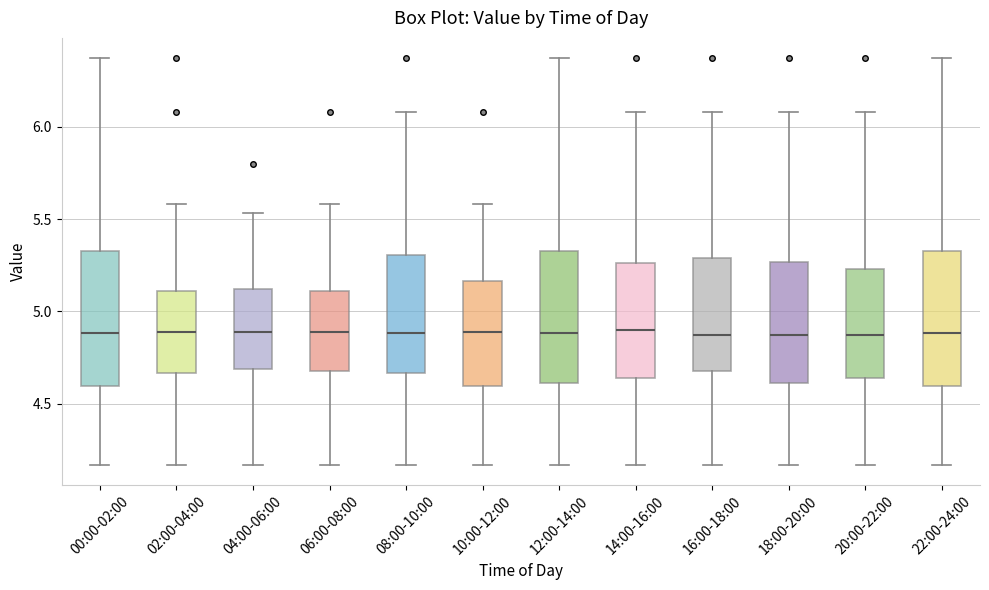

Reading left to right, read every box against the y-axis: the position of its median line, the range the box covers, and the ends of its whiskers. The values are not printed on the chart, so give them approximately, as read against the axis.

00:00-02:00: median 4.90, box 4.60 to 5.35, whiskers 4.15 to 6.35
02:00-04:00: median 4.90, box 4.65 to 5.10, whiskers 4.15 to 5.60
04:00-06:00: median 4.90, box 4.70 to 5.10, whiskers 4.15 to 5.55
06:00-08:00: median 4.90, box 4.70 to 5.10, whiskers 4.15 to 5.60
08:00-10:00: median 4.90, box 4.65 to 5.30, whiskers 4.15 to 6.10
10:00-12:00: median 4.90, box 4.60 to 5.15, whiskers 4.15 to 5.60
12:00-14:00: median 4.90, box 4.60 to 5.35, whiskers 4.15 to 6.35
14:00-16:00: median 4.90, box 4.65 to 5.25, whiskers 4.15 to 6.10
16:00-18:00: median 4.85, box 4.70 to 5.30, whiskers 4.15 to 6.10
18:00-20:00: median 4.90, box 4.60 to 5.25, whiskers 4.15 to 6.10
20:00-22:00: median 4.90, box 4.65 to 5.25, whiskers 4.15 to 6.10
22:00-24:00: median 4.90, box 4.60 to 5.35, whiskers 4.15 to 6.35